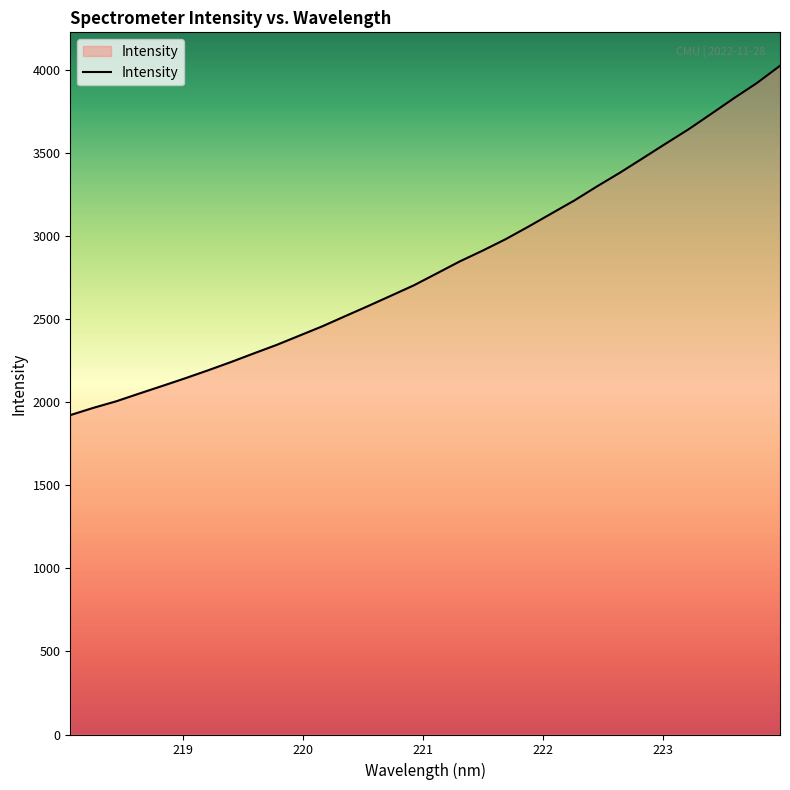

Does the chart have visible grid lines?

No